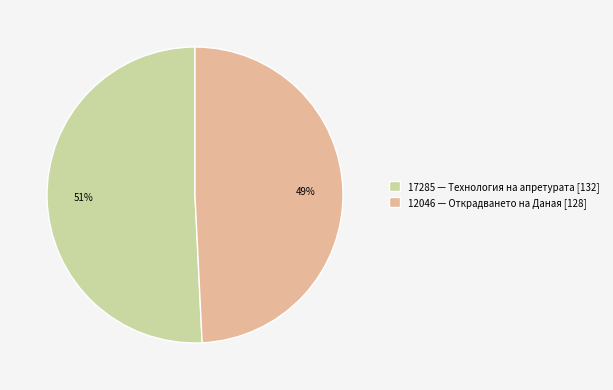

Which category has the biggest portion of the pie?

17285